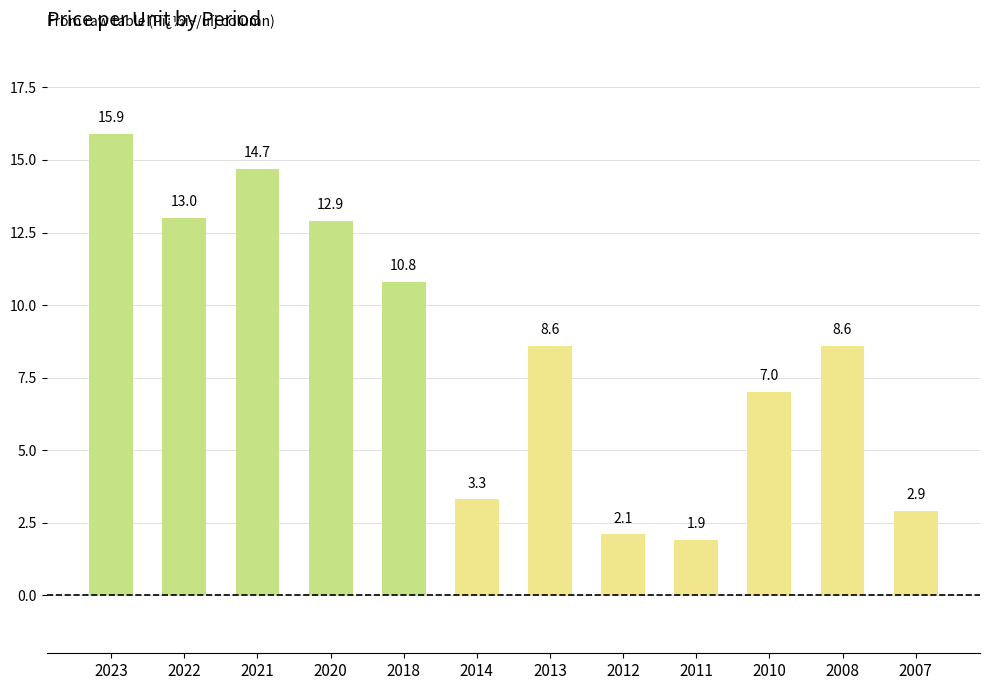

Reading left to right, transcribe all the data shown in this chart.

15.9	13.0	14.7	12.9	10.8	3.3	8.6	2.1	1.9	7.0	8.6	2.9